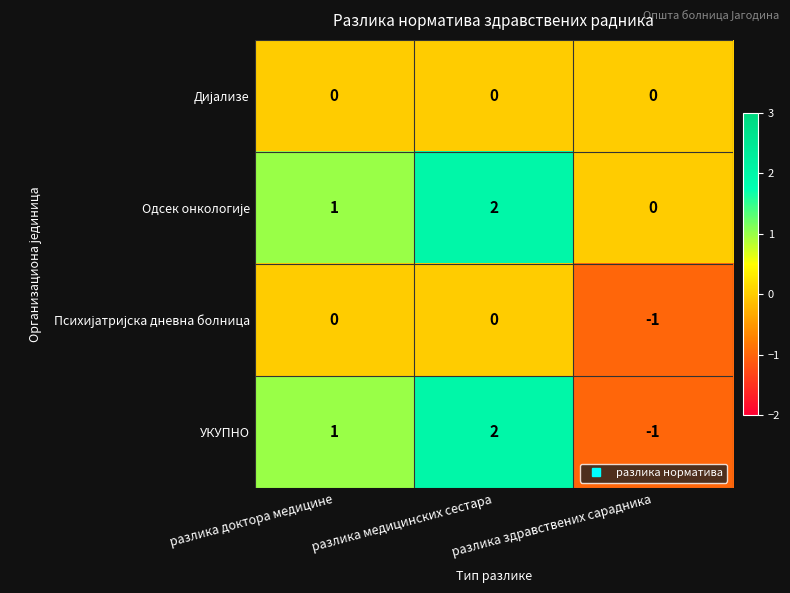

How many values in the УКУПНО series are below 1?

1